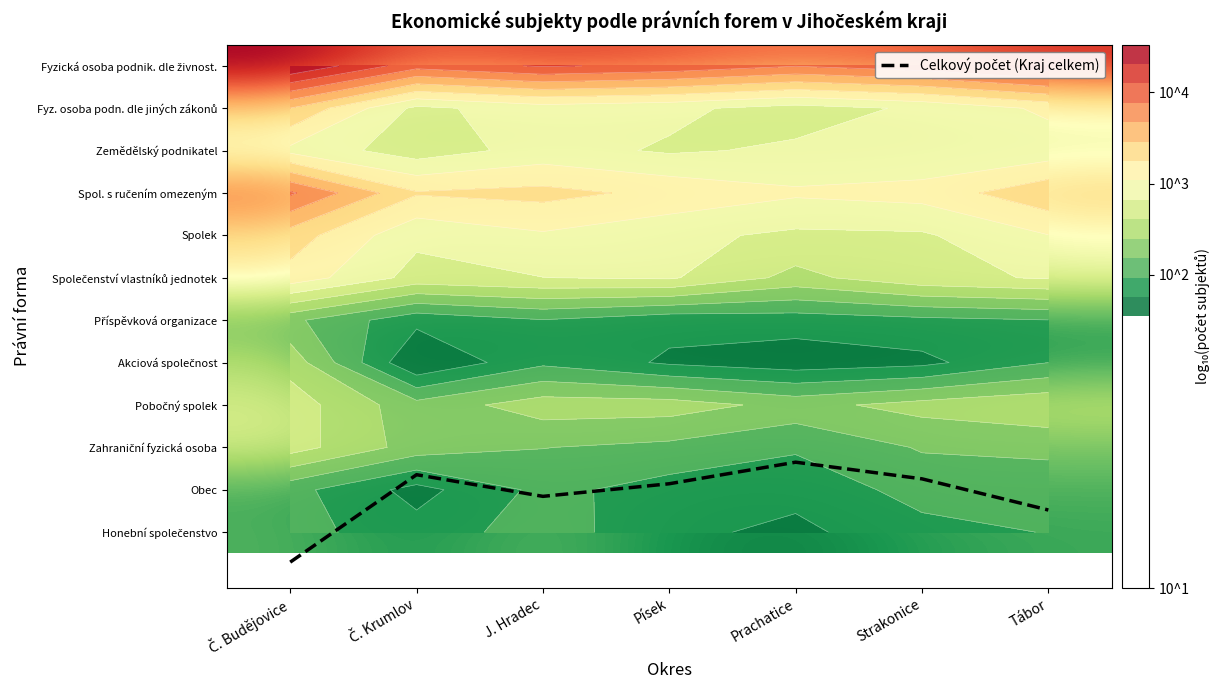

At which category is the sum across all series the highest?

Č. Budějovice